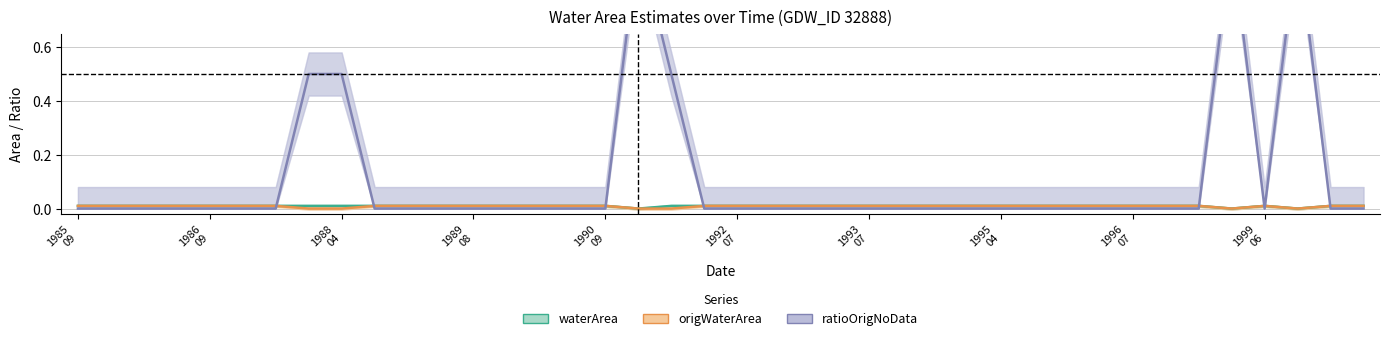

At 17, list the series in order from smallest to largest.

waterArea, origWaterArea, ratioOrigNoData